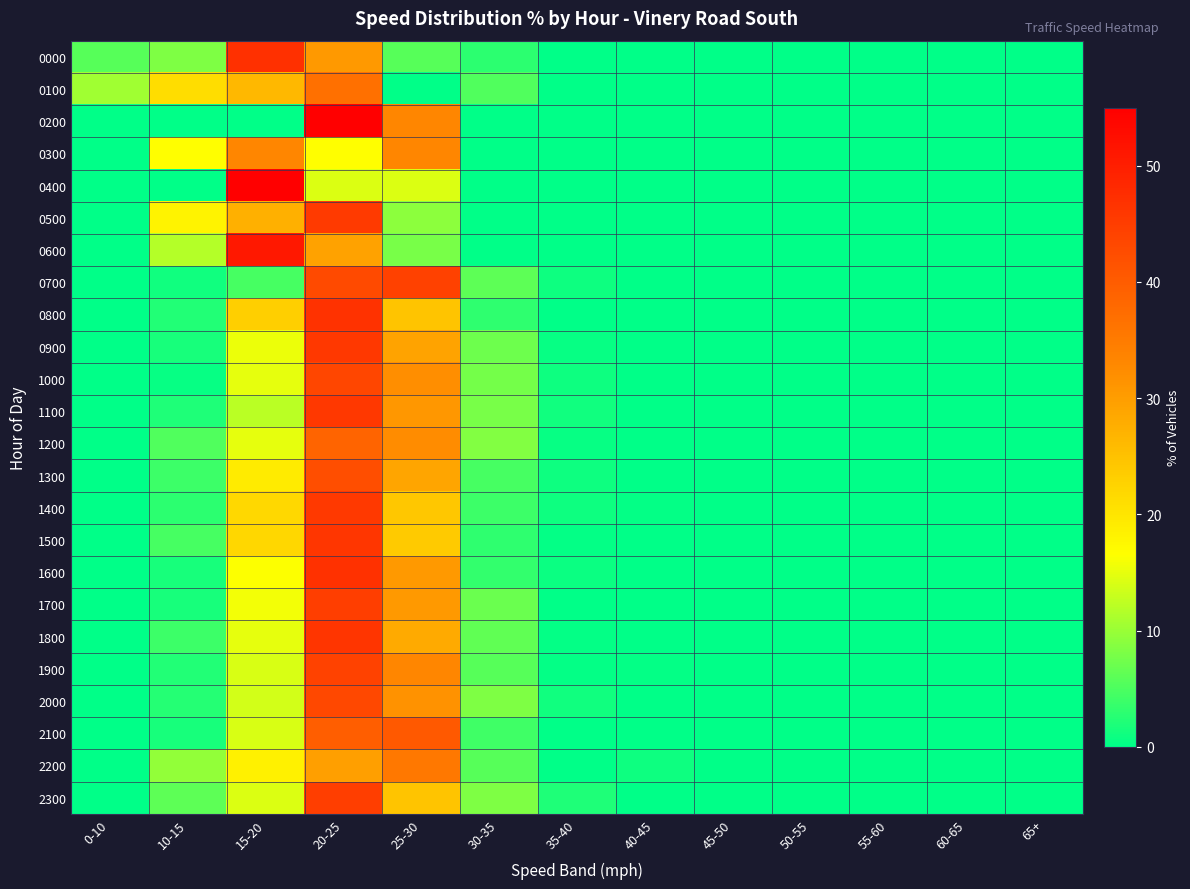

Reading left to right, list all the values displayed in this chart.

0000: 0-10=5.6	10-15=8.3	15-20=47.2	20-25=30.6	25-30=5.6	30-35=2.8	35-40=0.0	40-45=0.0	45-50=0.0	50-55=0.0	55-60=0.0	60-65=0.0	65+=0.0
0100: 0-10=10.5	10-15=21.1	15-20=26.3	20-25=36.8	25-30=0.0	30-35=5.3	35-40=0.0	40-45=0.0	45-50=0.0	50-55=0.0	55-60=0.0	60-65=0.0	65+=0.0
0200: 0-10=0.0	10-15=0.0	15-20=0.0	20-25=66.7	25-30=33.3	30-35=0.0	35-40=0.0	40-45=0.0	45-50=0.0	50-55=0.0	55-60=0.0	60-65=0.0	65+=0.0
0300: 0-10=0.0	10-15=16.7	15-20=33.3	20-25=16.7	25-30=33.3	30-35=0.0	35-40=0.0	40-45=0.0	45-50=0.0	50-55=0.0	55-60=0.0	60-65=0.0	65+=0.0
0400: 0-10=0.0	10-15=0.0	15-20=71.4	20-25=14.3	25-30=14.3	30-35=0.0	35-40=0.0	40-45=0.0	45-50=0.0	50-55=0.0	55-60=0.0	60-65=0.0	65+=0.0
0500: 0-10=0.0	10-15=18.2	15-20=27.3	20-25=45.5	25-30=9.1	30-35=0.0	35-40=0.0	40-45=0.0	45-50=0.0	50-55=0.0	55-60=0.0	60-65=0.0	65+=0.0
0600: 0-10=0.0	10-15=11.8	15-20=51.0	20-25=29.4	25-30=7.8	30-35=0.0	35-40=0.0	40-45=0.0	45-50=0.0	50-55=0.0	55-60=0.0	60-65=0.0	65+=0.0
0700: 0-10=0.0	10-15=1.2	15-20=4.6	20-25=42.8	25-30=44.3	30-35=6.1	35-40=0.9	40-45=0.0	45-50=0.0	50-55=0.0	55-60=0.0	60-65=0.0	65+=0.0
0800: 0-10=0.0	10-15=2.3	15-20=23.1	20-25=46.7	25-30=24.7	30-35=3.1	35-40=0.0	40-45=0.0	45-50=0.1	50-55=0.0	55-60=0.0	60-65=0.0	65+=0.0
0900: 0-10=0.0	10-15=1.6	15-20=15.4	20-25=45.9	25-30=29.2	30-35=7.2	35-40=0.6	40-45=0.0	45-50=0.0	50-55=0.0	55-60=0.0	60-65=0.0	65+=0.0
1000: 0-10=0.0	10-15=0.6	15-20=15.0	20-25=43.6	25-30=32.2	30-35=7.6	35-40=1.0	40-45=0.0	45-50=0.0	50-55=0.0	55-60=0.0	60-65=0.0	65+=0.0
1100: 0-10=0.0	10-15=2.1	15-20=12.1	20-25=45.9	25-30=30.9	30-35=7.9	35-40=1.1	40-45=0.0	45-50=0.0	50-55=0.0	55-60=0.0	60-65=0.0	65+=0.0
1200: 0-10=0.0	10-15=5.2	15-20=14.9	20-25=38.8	25-30=32.3	30-35=8.4	35-40=0.5	40-45=0.0	45-50=0.0	50-55=0.0	55-60=0.0	60-65=0.0	65+=0.0
1300: 0-10=0.0	10-15=4.0	15-20=19.3	20-25=42.2	25-30=28.9	30-35=4.7	35-40=1.0	40-45=0.0	45-50=0.0	50-55=0.0	55-60=0.0	60-65=0.0	65+=0.0
1400: 0-10=0.0	10-15=3.0	15-20=21.9	20-25=45.7	25-30=24.1	30-35=4.0	35-40=1.0	40-45=0.3	45-50=0.0	50-55=0.0	55-60=0.0	60-65=0.0	65+=0.0
1500: 0-10=0.0	10-15=4.7	15-20=22.0	20-25=46.1	25-30=23.7	30-35=3.1	35-40=0.4	40-45=0.0	45-50=0.0	50-55=0.0	55-60=0.0	60-65=0.0	65+=0.0
1600: 0-10=0.0	10-15=1.7	15-20=16.4	20-25=46.9	25-30=30.7	30-35=3.4	35-40=0.8	40-45=0.0	45-50=0.2	50-55=0.0	55-60=0.0	60-65=0.0	65+=0.0
1700: 0-10=0.0	10-15=1.7	15-20=15.7	20-25=44.9	25-30=30.7	30-35=6.9	35-40=0.2	40-45=0.0	45-50=0.0	50-55=0.0	55-60=0.0	60-65=0.0	65+=0.0
1800: 0-10=0.0	10-15=4.0	15-20=14.9	20-25=46.3	25-30=28.2	30-35=6.3	35-40=0.3	40-45=0.0	45-50=0.0	50-55=0.0	55-60=0.0	60-65=0.0	65+=0.0
1900: 0-10=0.0	10-15=2.2	15-20=14.0	20-25=44.2	25-30=33.1	30-35=5.8	35-40=0.4	40-45=0.4	45-50=0.0	50-55=0.0	55-60=0.0	60-65=0.0	65+=0.0
2000: 0-10=0.0	10-15=2.4	15-20=13.6	20-25=43.2	25-30=31.4	30-35=8.3	35-40=1.2	40-45=0.0	45-50=0.0	50-55=0.0	55-60=0.0	60-65=0.0	65+=0.0
2100: 0-10=0.0	10-15=1.7	15-20=14.0	20-25=39.7	25-30=40.5	30-35=4.1	35-40=0.0	40-45=0.0	45-50=0.0	50-55=0.0	55-60=0.0	60-65=0.0	65+=0.0
2200: 0-10=0.0	10-15=9.6	15-20=18.3	20-25=29.8	25-30=35.6	30-35=5.8	35-40=0.0	40-45=1.0	45-50=0.0	50-55=0.0	55-60=0.0	60-65=0.0	65+=0.0
2300: 0-10=0.0	10-15=6.1	15-20=14.3	20-25=44.9	25-30=24.5	30-35=8.2	35-40=2.0	40-45=0.0	45-50=0.0	50-55=0.0	55-60=0.0	60-65=0.0	65+=0.0